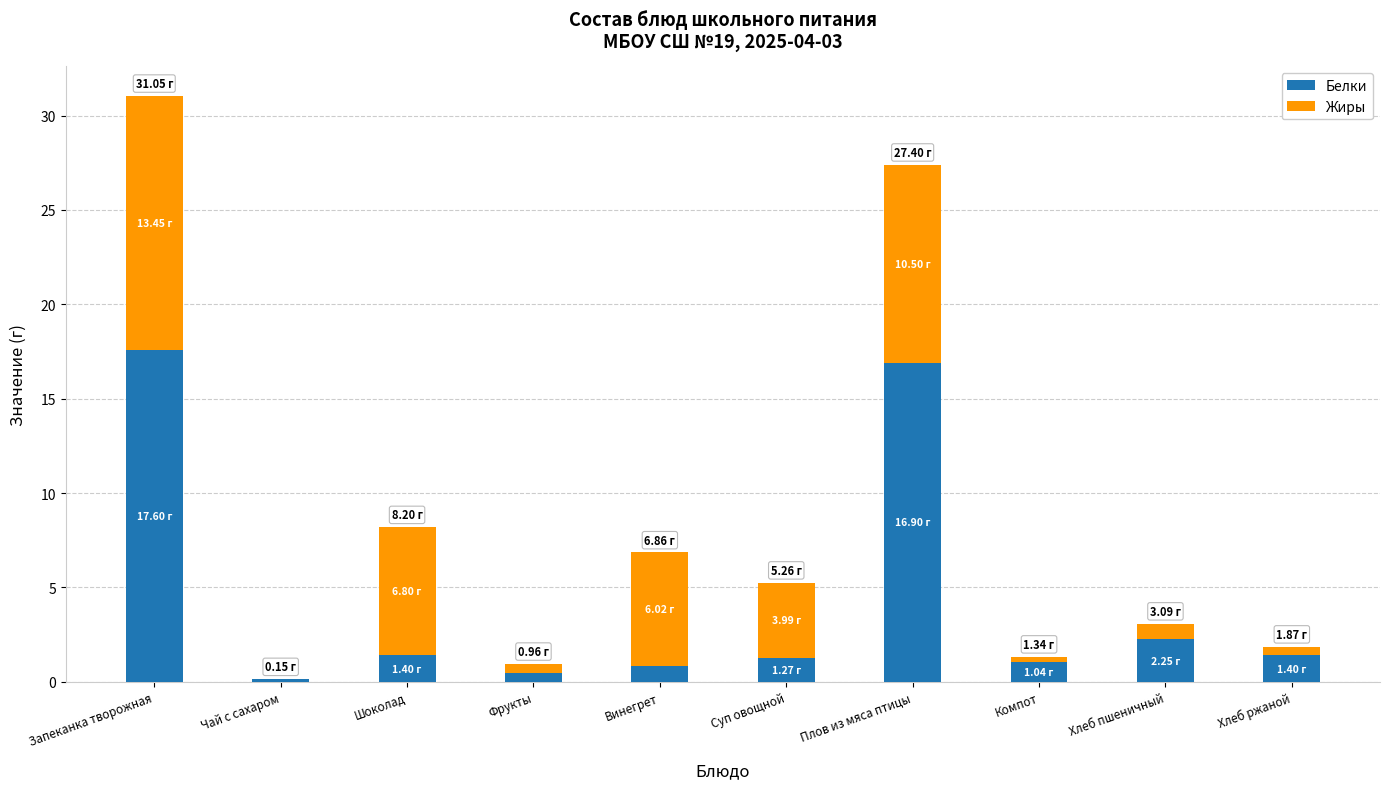

At which category is the sum across all series the highest?

Запеканка творожная